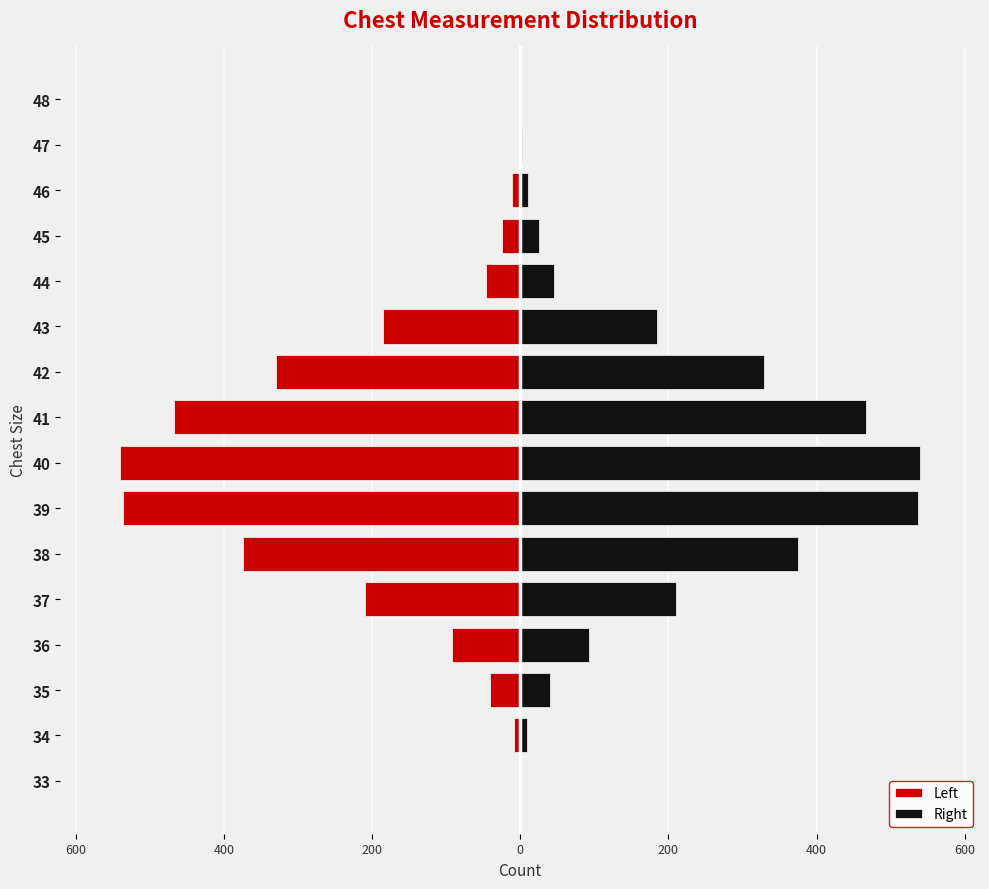

How many data points in Left are above -46?

7